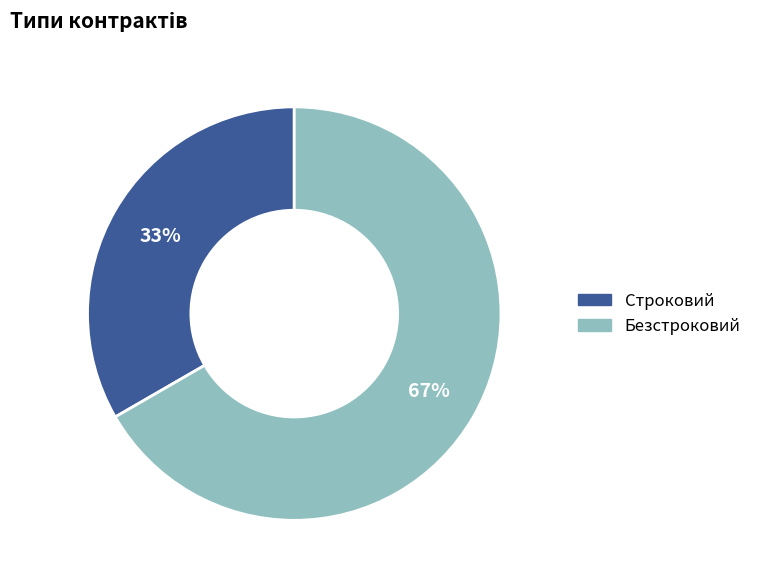

What is the ratio of the value at Строковий to the value at Безстроковий?

0.5